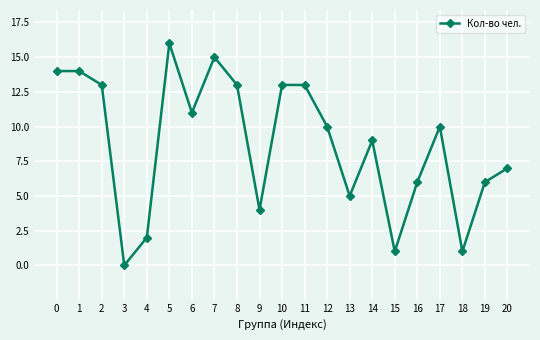

What is the change in value from 14 to 17?

+1